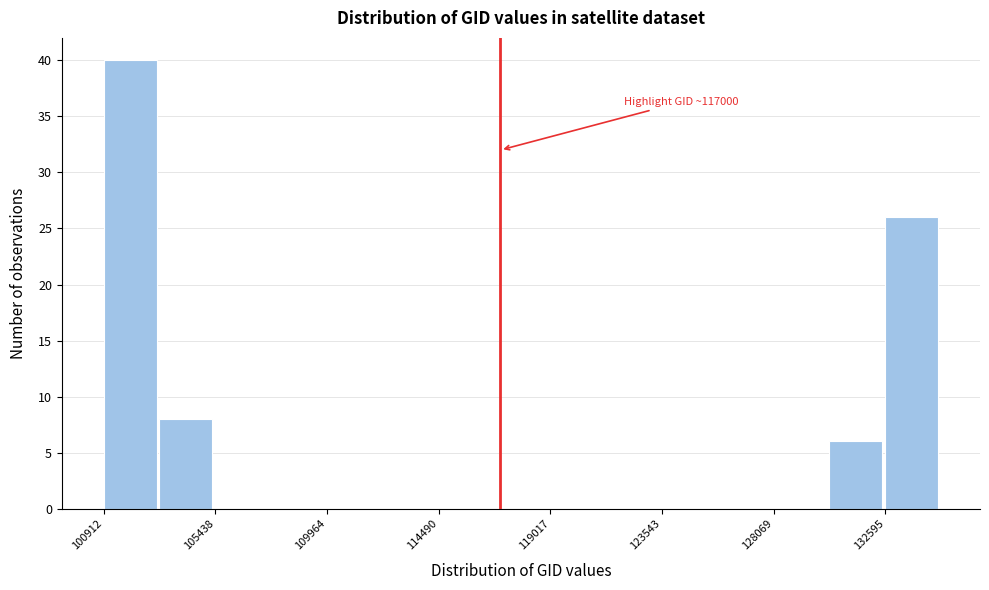

Over which range of the x-axis is the bar tallest?

101000 to 103000